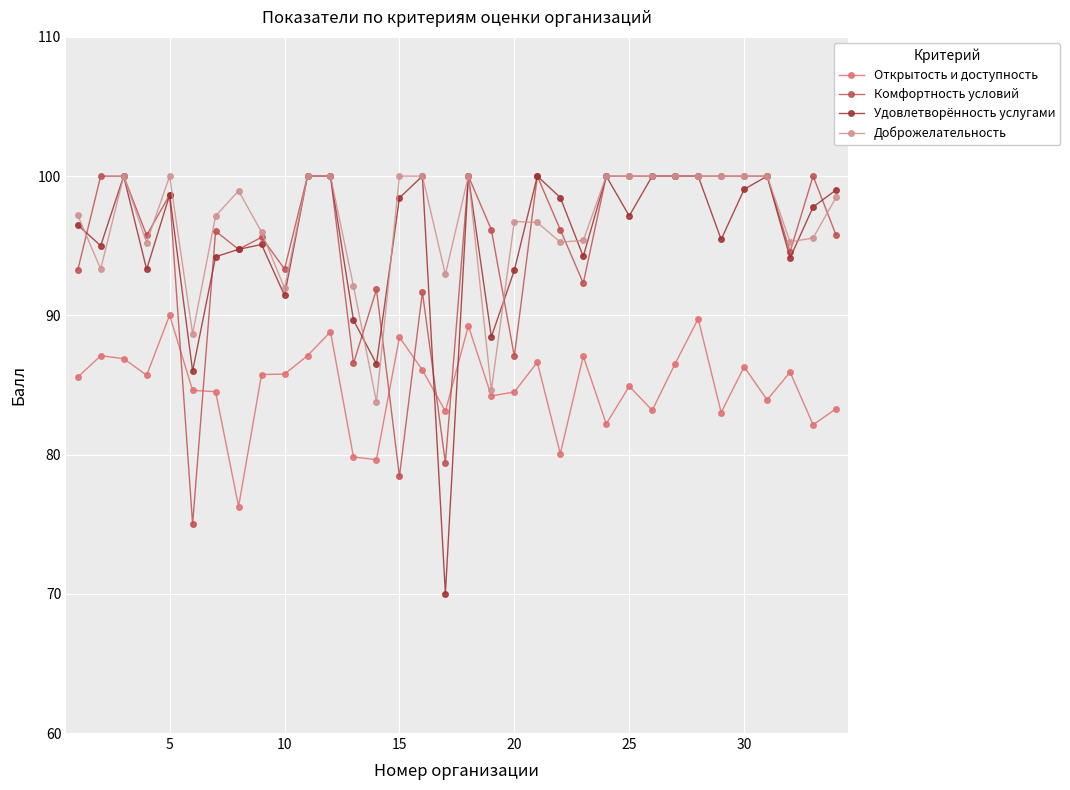

Which series has the widest spread of values?

Удовлетворённость услугами